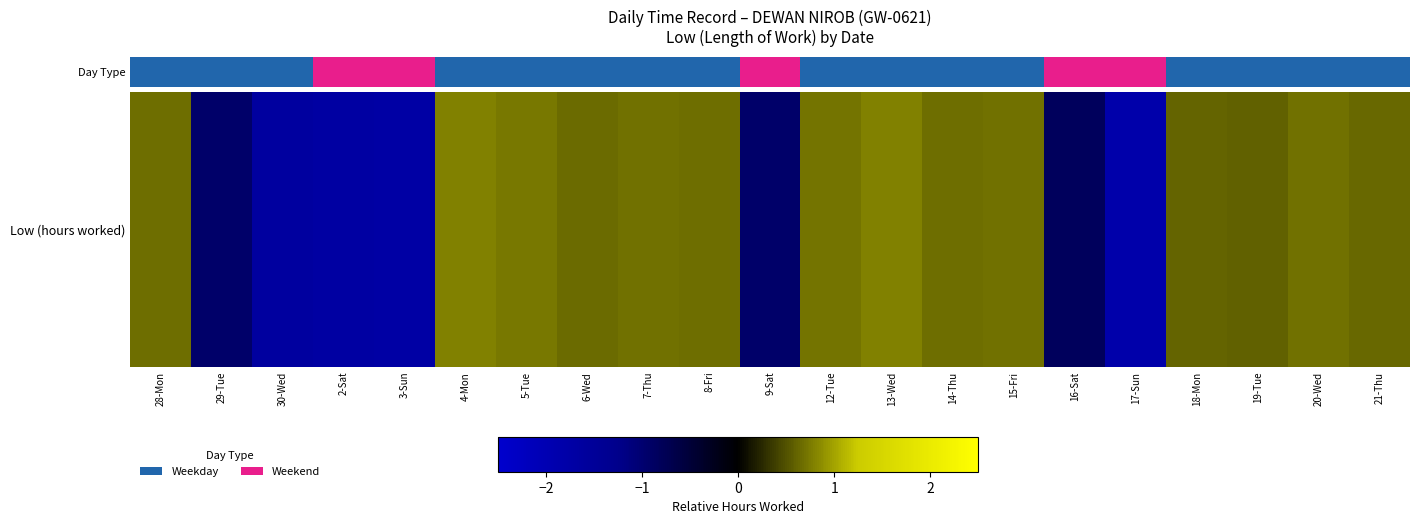

What is the sum of the values at 9-Sat and 14-Thu?

23